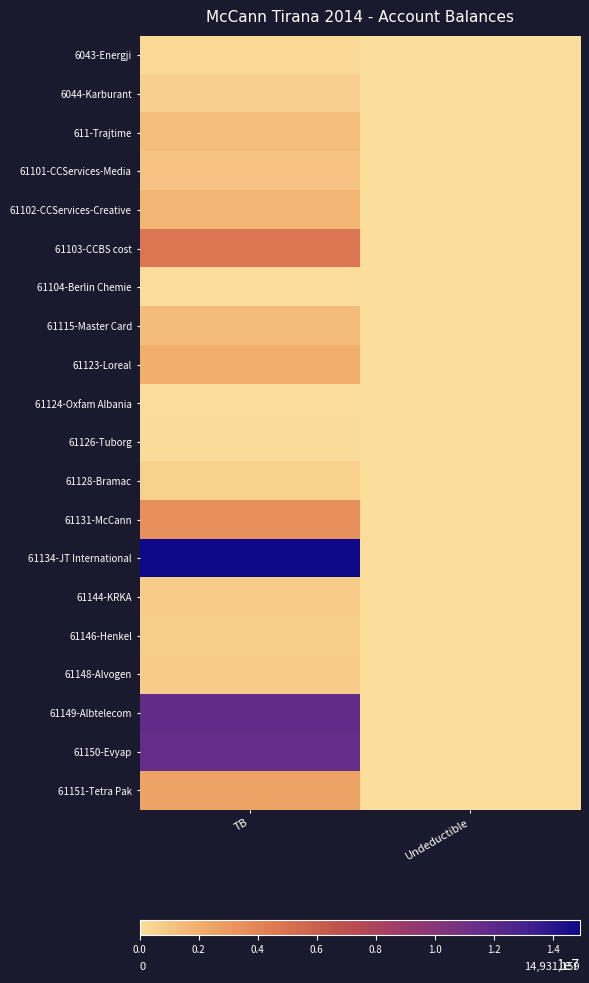

Reading right to left, extract all data points from this chart.

6043-Energji: Undeductible=0.0	TB=250227.1
6044-Karburant: Undeductible=12822.0	TB=588118.9
611-Trajtime: Undeductible=0.0	TB=1366068.5
61101-CCServices-Media: Undeductible=0.0	TB=1149043.7
61102-CCServices-Creative: Undeductible=0.0	TB=1735151.5
61103-CCBS cost: Undeductible=3920.0	TB=4735066.9
61104-Berlin Chemie: Undeductible=0.0	TB=105900.0
61115-Master Card: Undeductible=250.0	TB=1434003.2
61123-Loreal: Undeductible=18500.0	TB=2010362.2
61124-Oxfam Albania: Undeductible=0.0	TB=61813.2
61126-Tuborg: Undeductible=5100.0	TB=163090.0
61128-Bramac: Undeductible=0.0	TB=567460.5
61131-McCann: Undeductible=28000.0	TB=3465988.5
61134-JT International: Undeductible=43299.0	TB=14931158.8
61144-KRKA: Undeductible=0.0	TB=779642.1
61146-Henkel: Undeductible=0.0	TB=666085.5
61148-Alvogen: Undeductible=0.0	TB=769080.9
61149-Albtelecom: Undeductible=0.0	TB=11717876.6
61150-Evyap: Undeductible=0.0	TB=11574631.1
61151-Tetra Pak: Undeductible=1398.0	TB=2483496.3